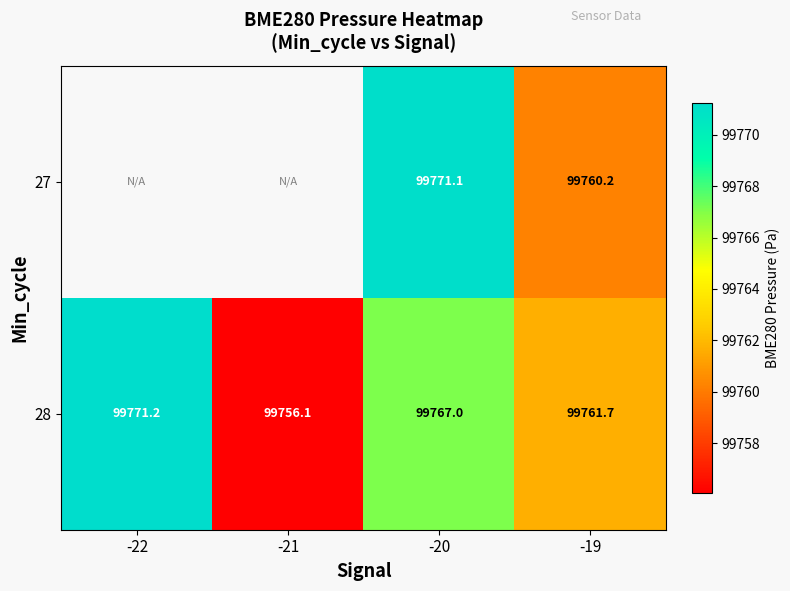

How many data points does each series have?

4